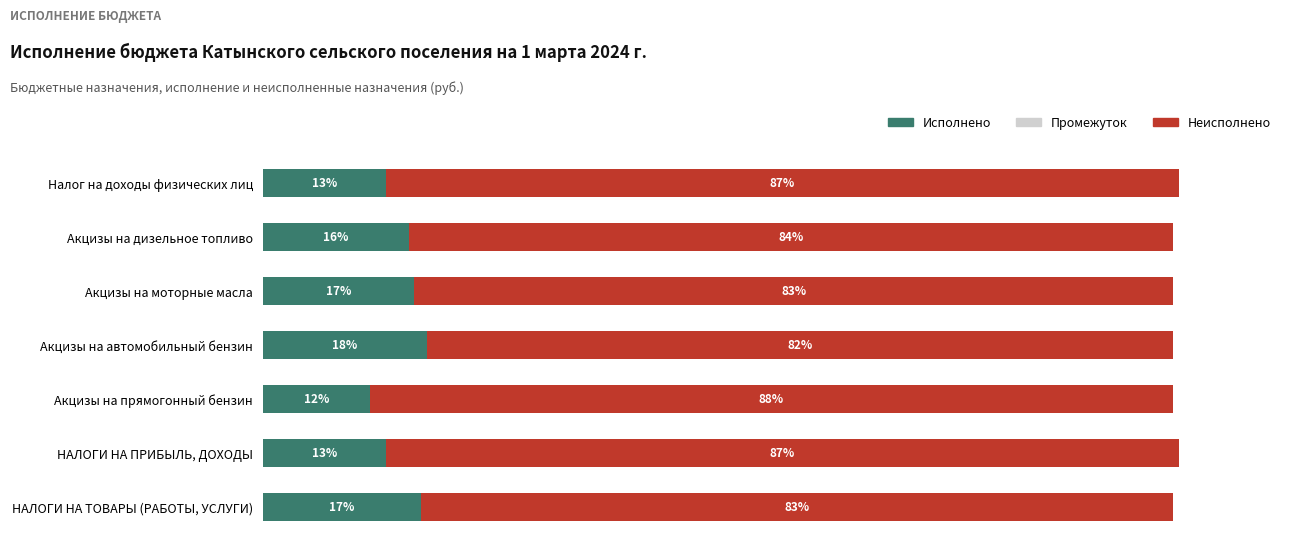

Which category has the highest value in the Исполнено series?

Акцизы на автомобильный бензин